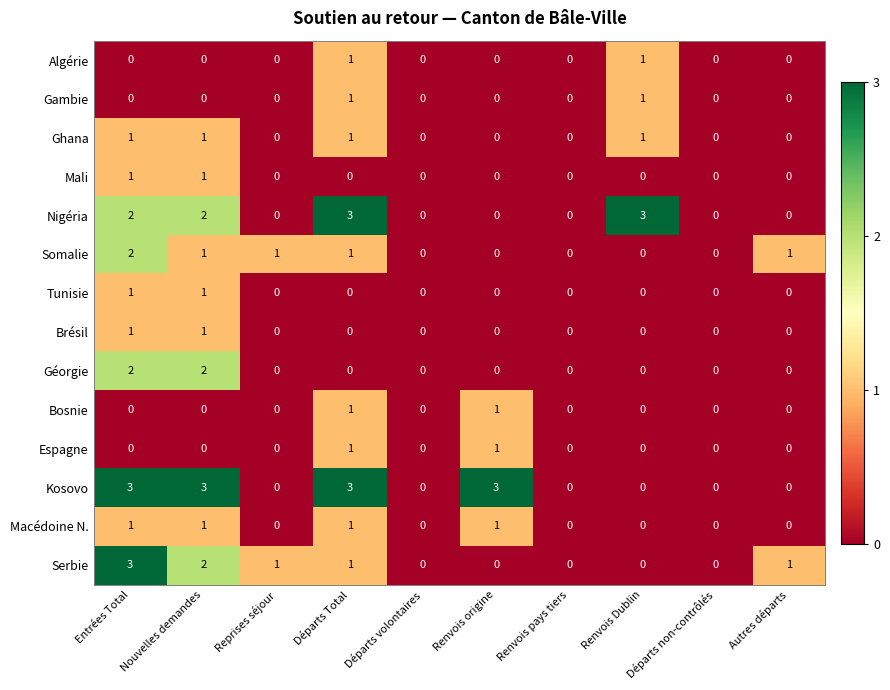

What is the total value across all series at Nouvelles demandes?

15